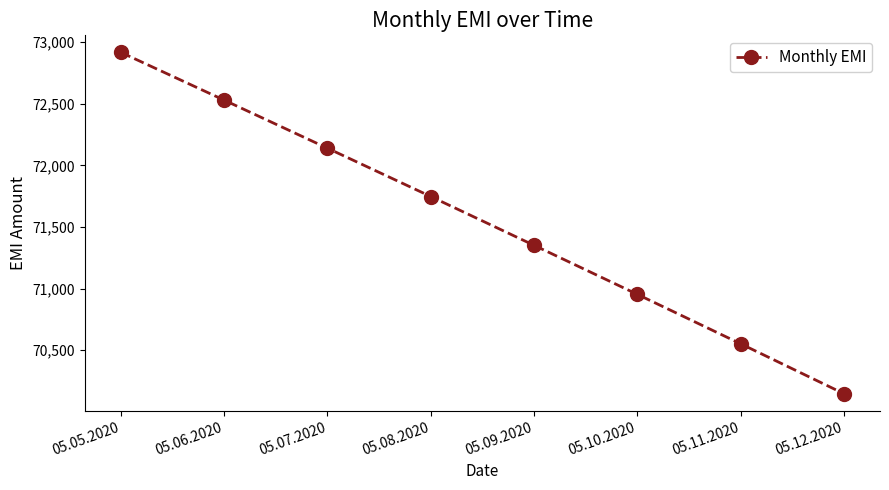

What is the ratio of the value at 05.12.2020 to the value at 05.10.2020?

1.0